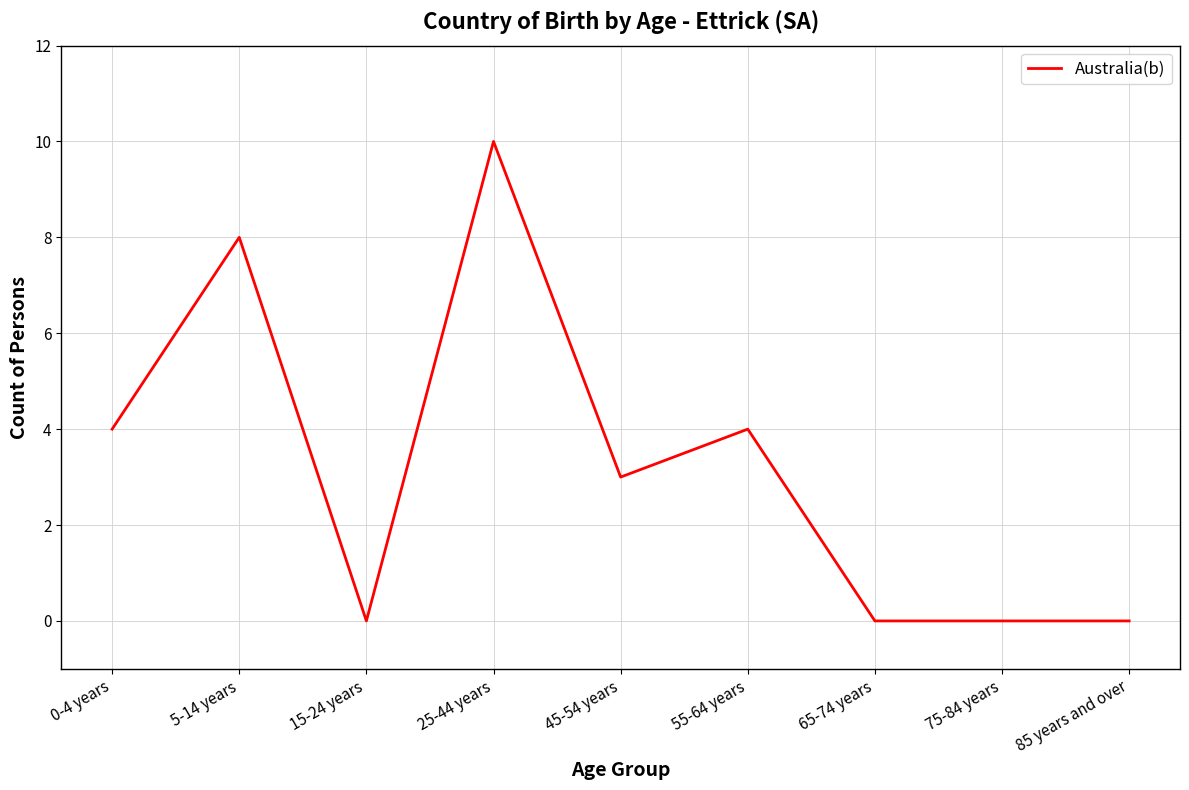

Which has a higher value, 45-54 years or 15-24 years?

45-54 years